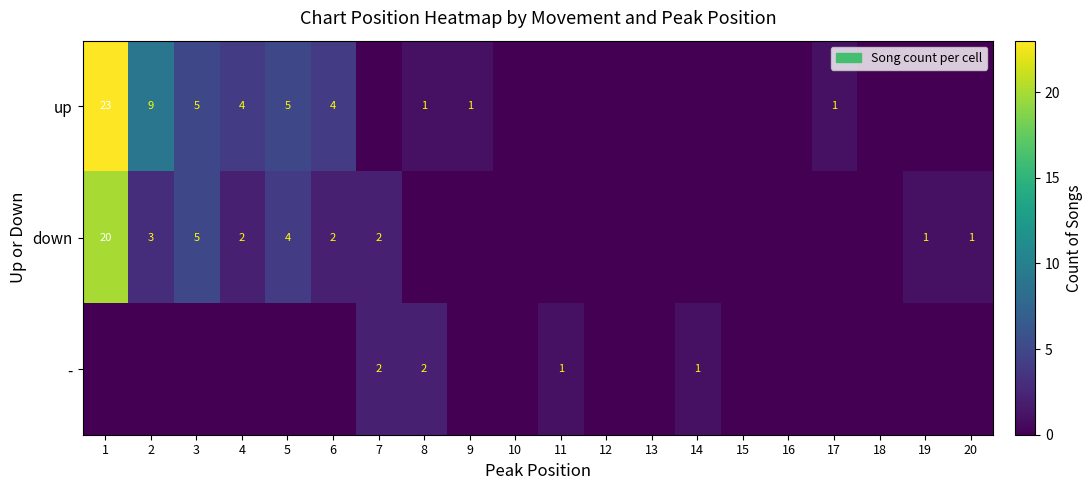

What is the difference between the highest and lowest values at 4?

4